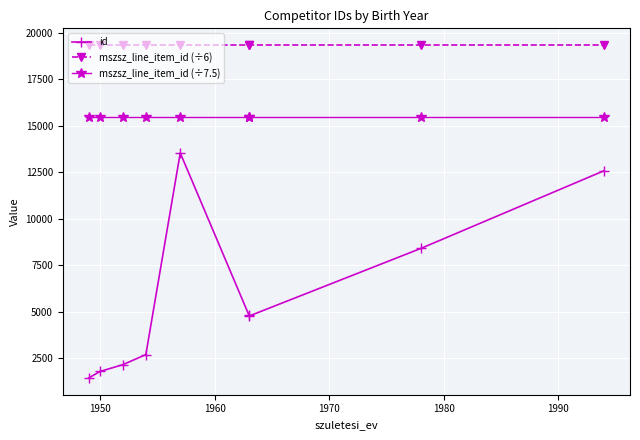

What are all the series names shown in the legend?

id, mszsz_line_item_id (÷6), mszsz_line_item_id (÷7.5)